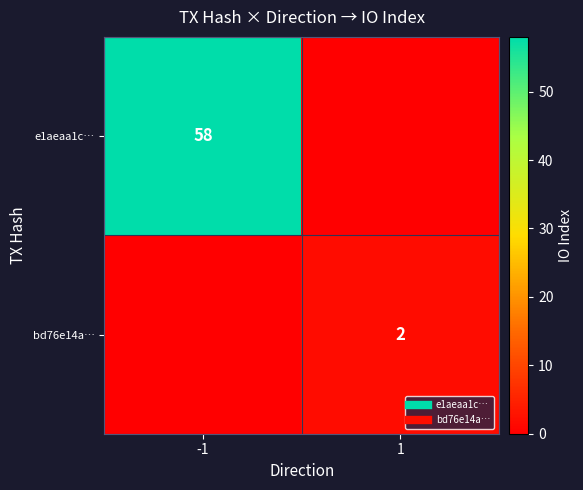

The value of e1aeaa1c… at -1 is 15. True or false?

False